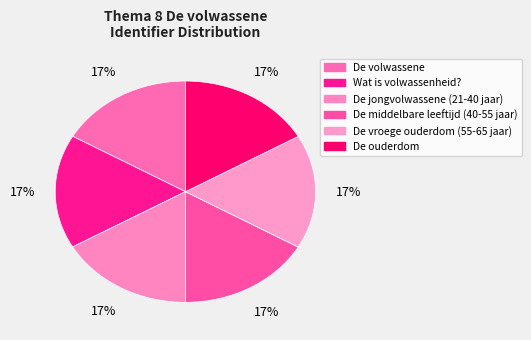

Combined, do De vroege ouderdom (55-65 jaar) and De middelbare leeftijd (40-55 jaar) account for over 50%?

No